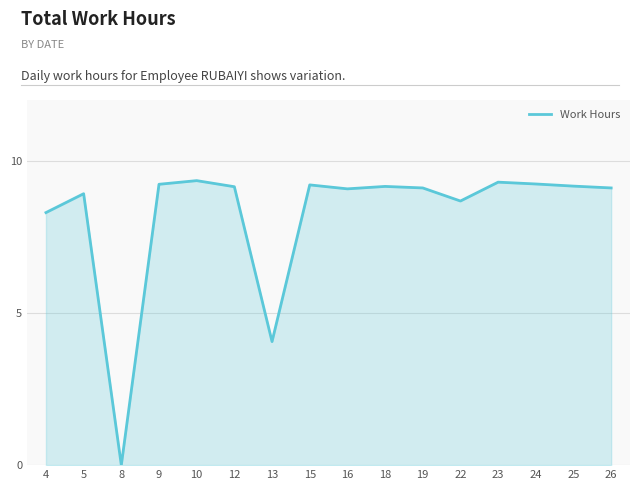

Where is the first local maximum?

5